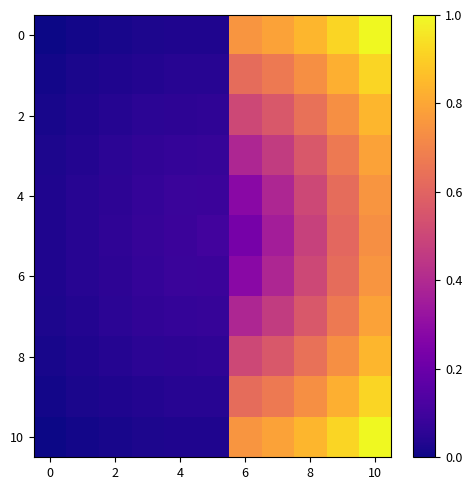

What is the greatest value displayed?

1.0